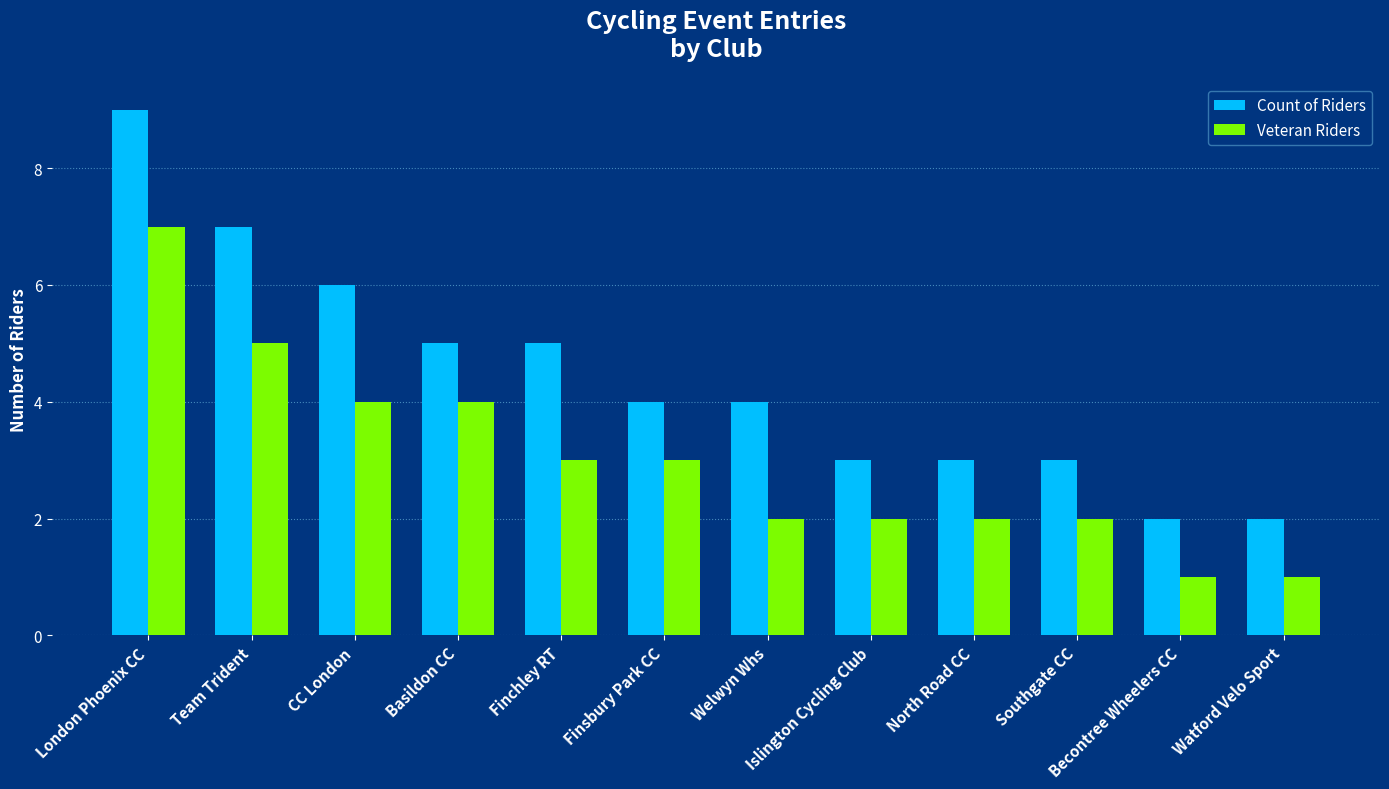

At which category is the sum across all series the highest?

London Phoenix CC